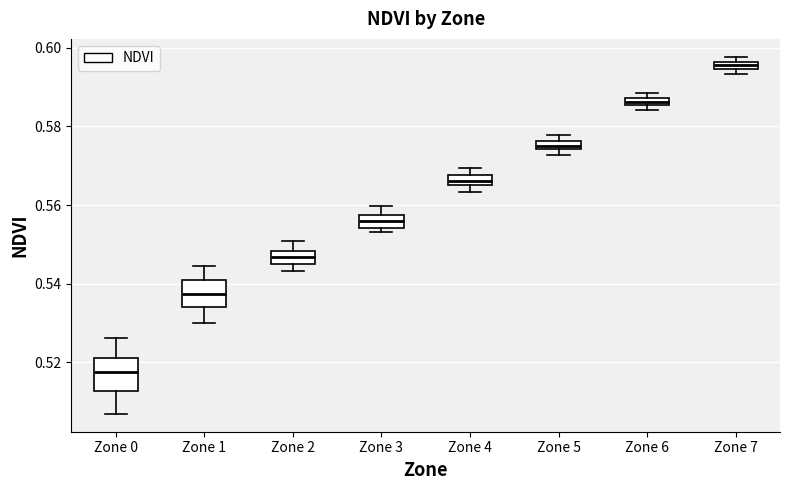

Which box's median line is the lowest?

Zone 0